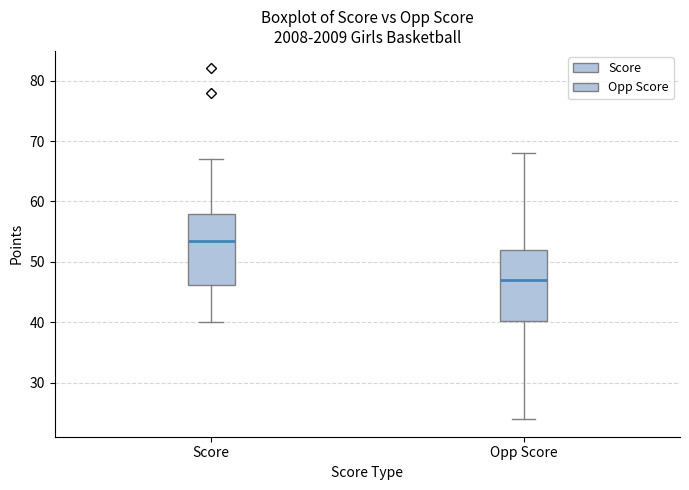

Reading left to right, read every box against the y-axis: the position of its median line, the range the box covers, and the ends of its whiskers. The values are not printed on the chart, so give them approximately, as read against the axis.

Score: median 54, box 46 to 58, whiskers 40 to 67
Opp Score: median 47, box 40 to 52, whiskers 24 to 68